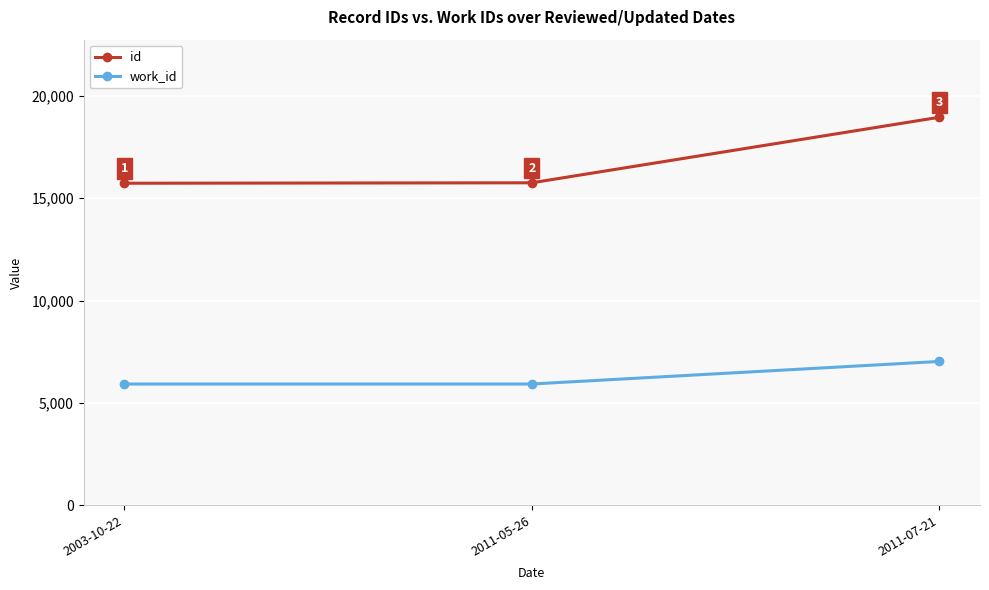

Is it true that id equals 4167 at 2011-05-26?

False